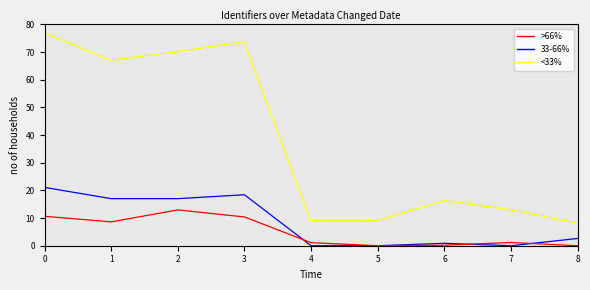

Is this an area chart (filled region under the line)?

No